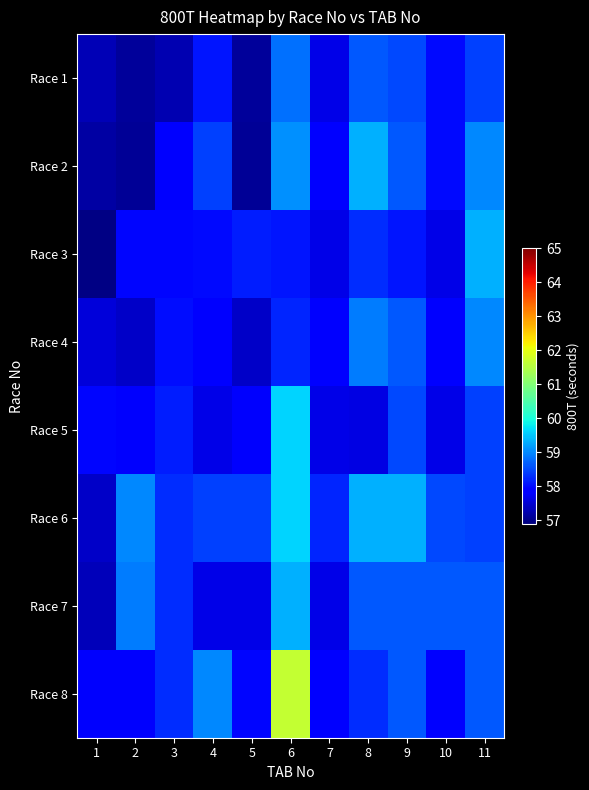

Which category has the highest value across all series?

6